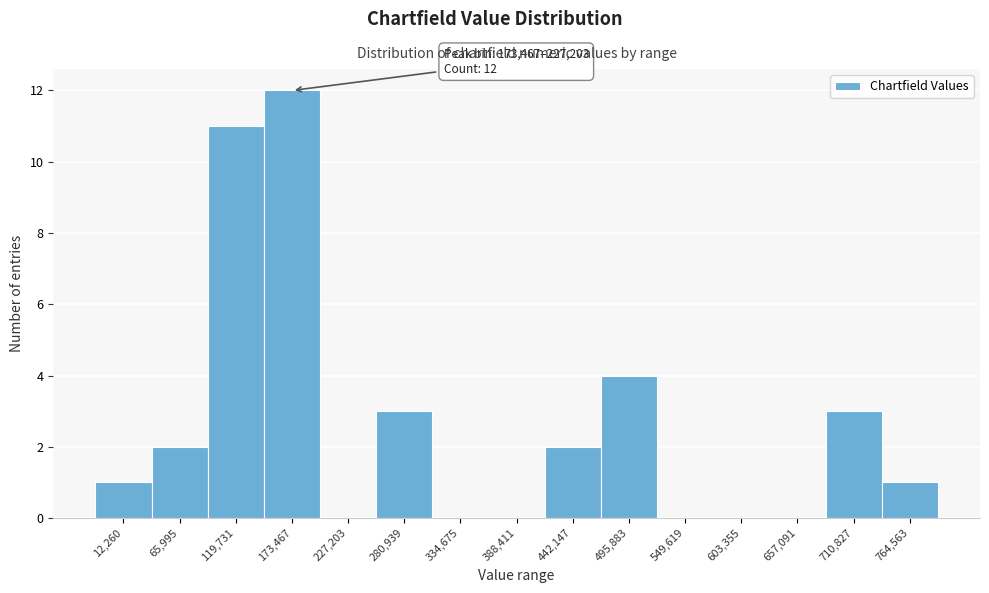

Reading left to right, extract all data points from this chart.

12,260=1	65,995=2	119,731=11	173,467=12	227,203=0	280,939=3	334,675=0	388,411=0	442,147=2	495,883=4	549,619=0	603,355=0	657,091=0	710,827=3	764,563=1